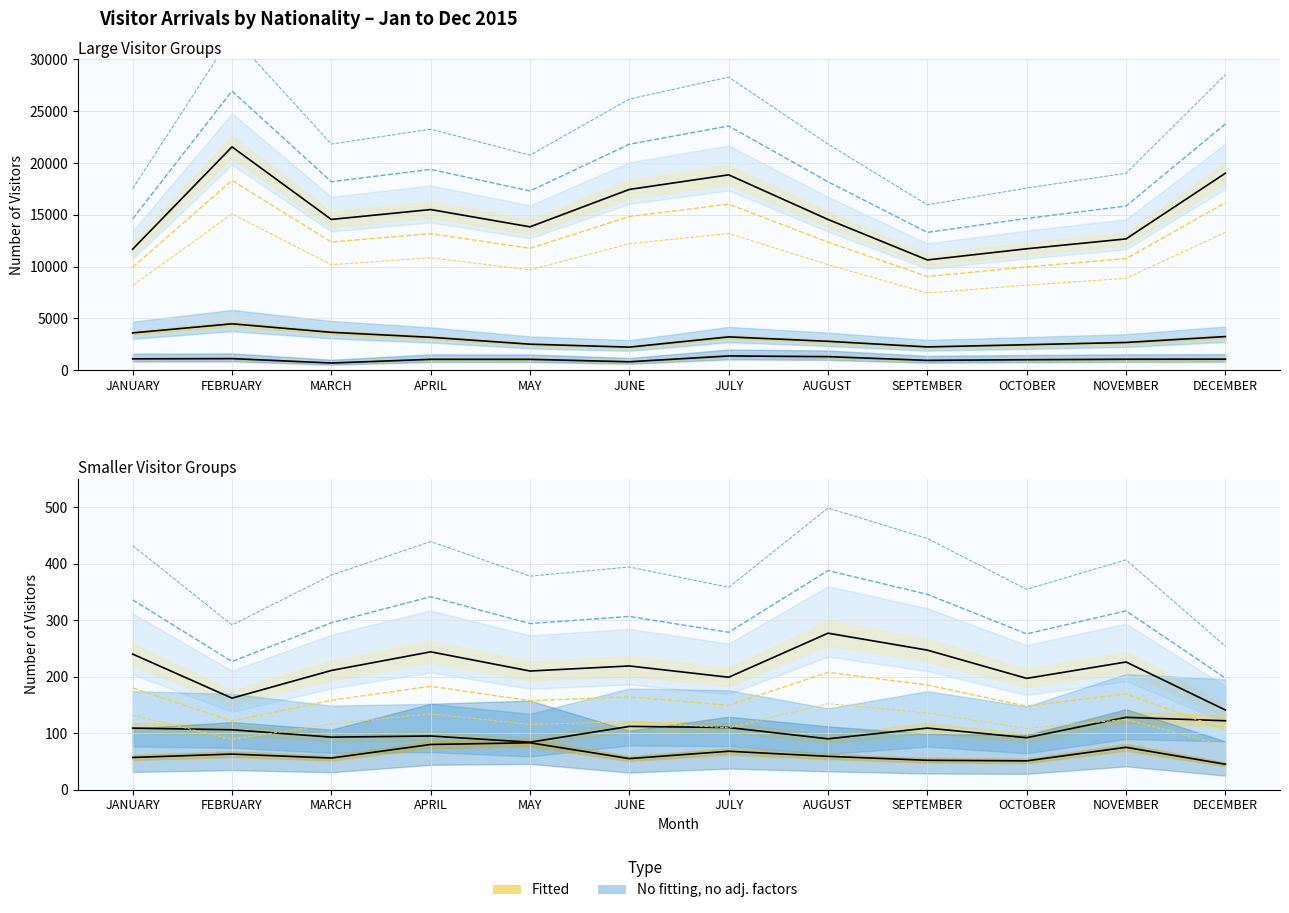

How many series are shown in this chart?

2